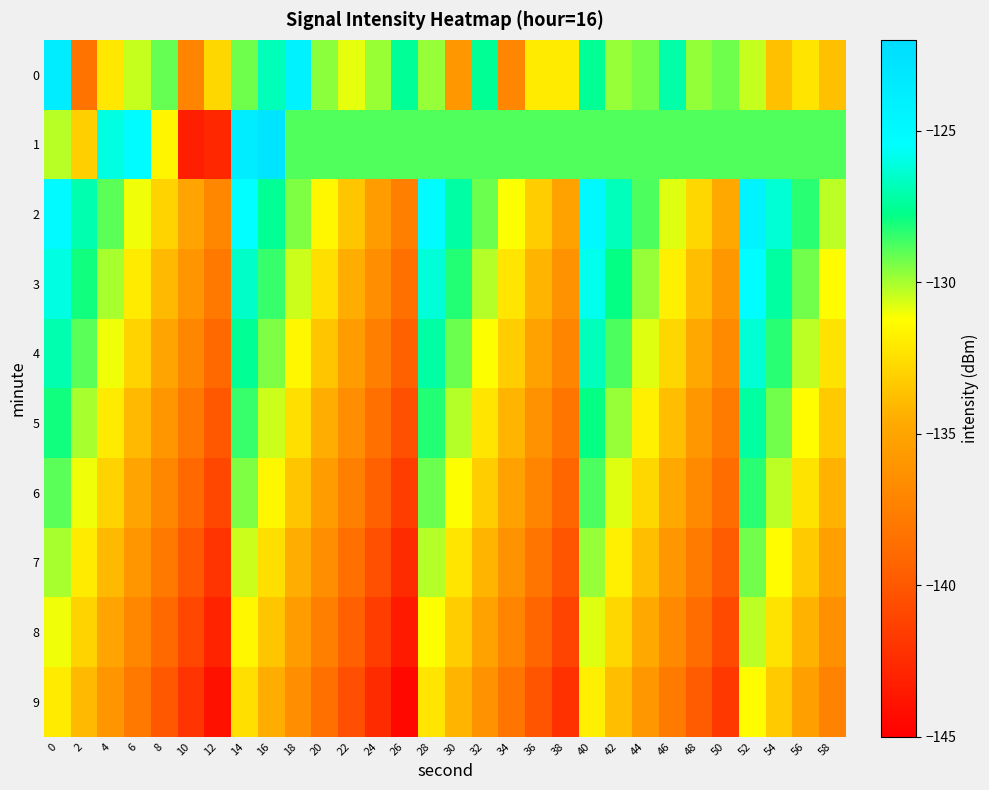

Reading left to right, what are all the values shown in this chart?

0: 0=-123.6	2=-138.3	4=-132.2	6=-130.4	8=-129.1	10=-137.1	12=-132.8	14=-129.3	16=-126.8	18=-124.2	20=-129.7	22=-130.9	24=-129.8	26=-127.5	28=-129.8	30=-135.9	32=-127.5	34=-137.0	36=-132.0	38=-132.0	40=-127.5	42=-129.8	44=-129.4	46=-127.1	48=-129.8	50=-129.3	52=-130.4	54=-133.7	56=-132.3	58=-133.7
1: 0=-130.3	2=-133.1	4=-126.0	6=-125.3	8=-131.6	10=-143.2	12=-142.7	14=-123.5	16=-122.9	18=-128.9	20=-128.9	22=-128.9	24=-128.9	26=-128.9	28=-128.9	30=-128.9	32=-128.9	34=-128.9	36=-128.9	38=-128.9	40=-128.9	42=-128.9	44=-128.9	46=-128.9	48=-128.9	50=-128.9	52=-128.9	54=-128.9	56=-128.9	58=-128.9
2: 0=-125.0	2=-127.0	4=-129.0	6=-131.0	8=-133.0	10=-135.0	12=-137.0	14=-125.5	16=-127.5	18=-129.5	20=-131.5	22=-133.5	24=-135.5	26=-137.5	28=-125.2	30=-127.2	32=-129.2	34=-131.2	36=-133.2	38=-135.2	40=-124.8	42=-126.8	44=-128.8	46=-130.8	48=-132.8	50=-134.8	52=-124.3	54=-126.3	56=-128.3	58=-130.3
3: 0=-126.0	2=-128.0	4=-130.0	6=-132.0	8=-134.0	10=-136.0	12=-138.0	14=-126.5	16=-128.5	18=-130.5	20=-132.5	22=-134.5	24=-136.5	26=-138.5	28=-126.2	30=-128.2	32=-130.2	34=-132.2	36=-134.2	38=-136.2	40=-125.8	42=-127.8	44=-129.8	46=-131.8	48=-133.8	50=-135.8	52=-125.3	54=-127.3	56=-129.3	58=-131.3
4: 0=-127.0	2=-129.0	4=-131.0	6=-133.0	8=-135.0	10=-137.0	12=-139.0	14=-127.5	16=-129.5	18=-131.5	20=-133.5	22=-135.5	24=-137.5	26=-139.5	28=-127.2	30=-129.2	32=-131.2	34=-133.2	36=-135.2	38=-137.2	40=-126.8	42=-128.8	44=-130.8	46=-132.8	48=-134.8	50=-136.8	52=-126.3	54=-128.3	56=-130.3	58=-132.3
5: 0=-128.0	2=-130.0	4=-132.0	6=-134.0	8=-136.0	10=-138.0	12=-140.0	14=-128.5	16=-130.5	18=-132.5	20=-134.5	22=-136.5	24=-138.5	26=-140.5	28=-128.2	30=-130.2	32=-132.2	34=-134.2	36=-136.2	38=-138.2	40=-127.8	42=-129.8	44=-131.8	46=-133.8	48=-135.8	50=-137.8	52=-127.3	54=-129.3	56=-131.3	58=-133.3
6: 0=-129.0	2=-131.0	4=-133.0	6=-135.0	8=-137.0	10=-139.0	12=-141.0	14=-129.5	16=-131.5	18=-133.5	20=-135.5	22=-137.5	24=-139.5	26=-141.5	28=-129.2	30=-131.2	32=-133.2	34=-135.2	36=-137.2	38=-139.2	40=-128.8	42=-130.8	44=-132.8	46=-134.8	48=-136.8	50=-138.8	52=-128.3	54=-130.3	56=-132.3	58=-134.3
7: 0=-130.0	2=-132.0	4=-134.0	6=-136.0	8=-138.0	10=-140.0	12=-142.0	14=-130.5	16=-132.5	18=-134.5	20=-136.5	22=-138.5	24=-140.5	26=-142.5	28=-130.2	30=-132.2	32=-134.2	34=-136.2	36=-138.2	38=-140.2	40=-129.8	42=-131.8	44=-133.8	46=-135.8	48=-137.8	50=-139.8	52=-129.3	54=-131.3	56=-133.3	58=-135.3
8: 0=-131.0	2=-133.0	4=-135.0	6=-137.0	8=-139.0	10=-141.0	12=-143.0	14=-131.5	16=-133.5	18=-135.5	20=-137.5	22=-139.5	24=-141.5	26=-143.5	28=-131.2	30=-133.2	32=-135.2	34=-137.2	36=-139.2	38=-141.2	40=-130.8	42=-132.8	44=-134.8	46=-136.8	48=-138.8	50=-140.8	52=-130.3	54=-132.3	56=-134.3	58=-136.3
9: 0=-132.0	2=-134.0	4=-136.0	6=-138.0	8=-140.0	10=-142.0	12=-144.0	14=-132.5	16=-134.5	18=-136.5	20=-138.5	22=-140.5	24=-142.5	26=-144.5	28=-132.2	30=-134.2	32=-136.2	34=-138.2	36=-140.2	38=-142.2	40=-131.8	42=-133.8	44=-135.8	46=-137.8	48=-139.8	50=-141.8	52=-131.3	54=-133.3	56=-135.3	58=-137.3